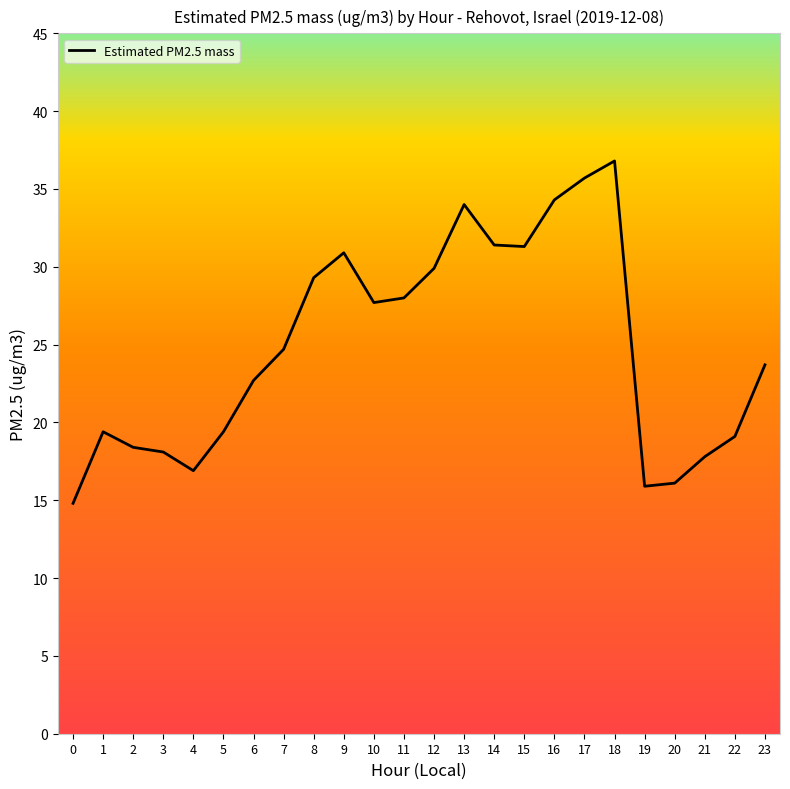

Where is the first local maximum?

1